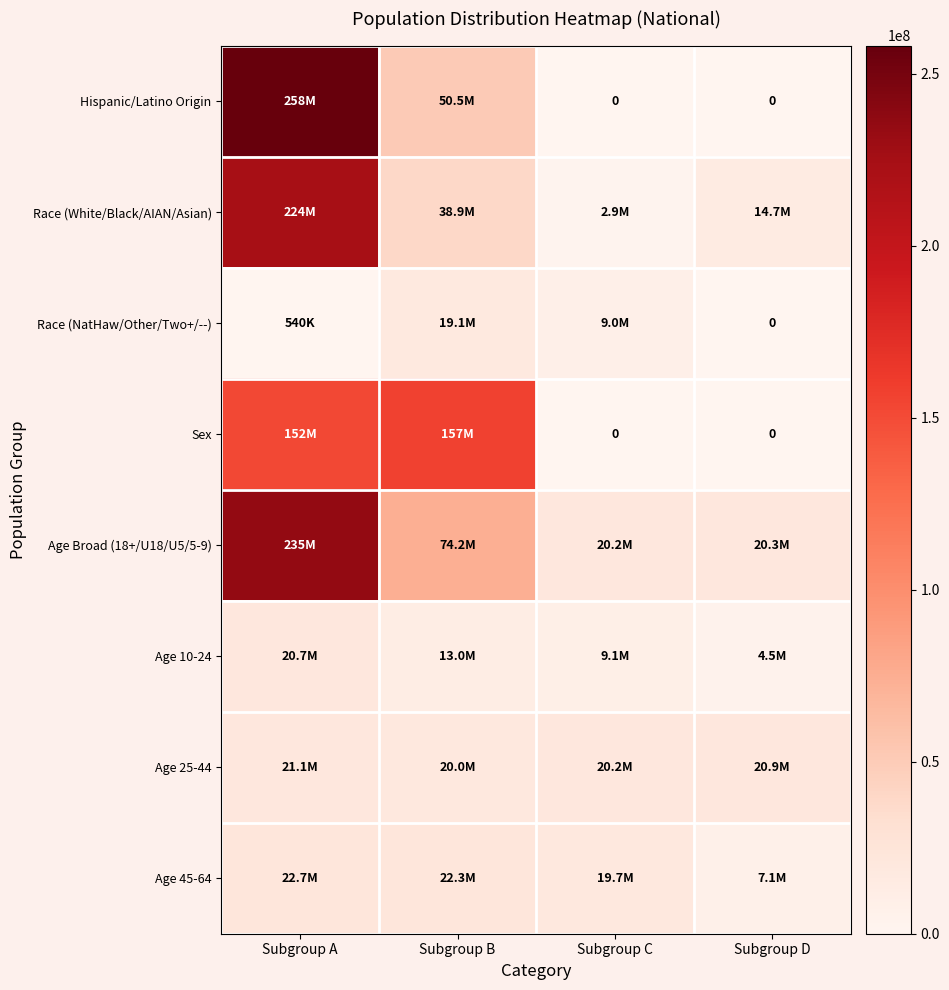

What is the average value of the Age 45-64 series?

17946312